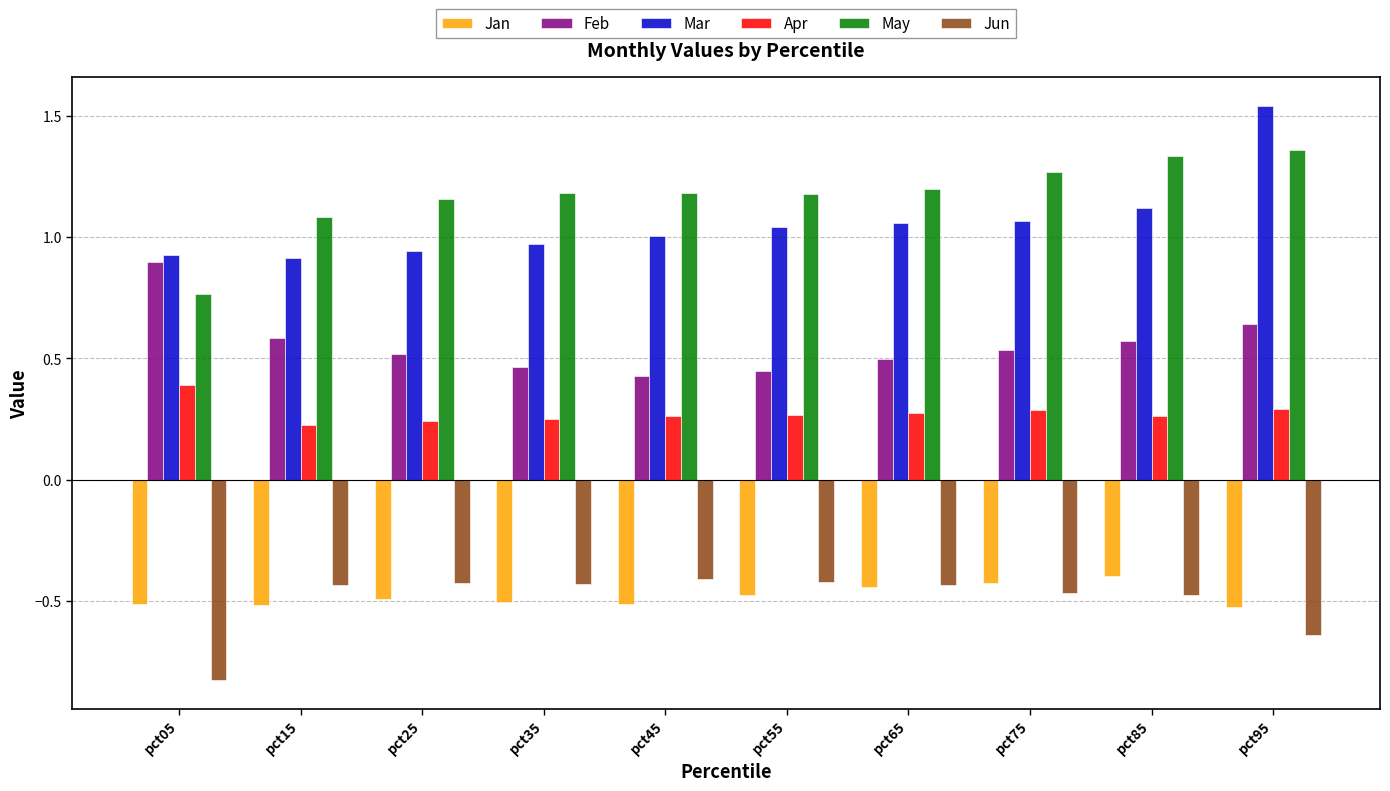

At which category does the chart reach its minimum across all series?

pct05